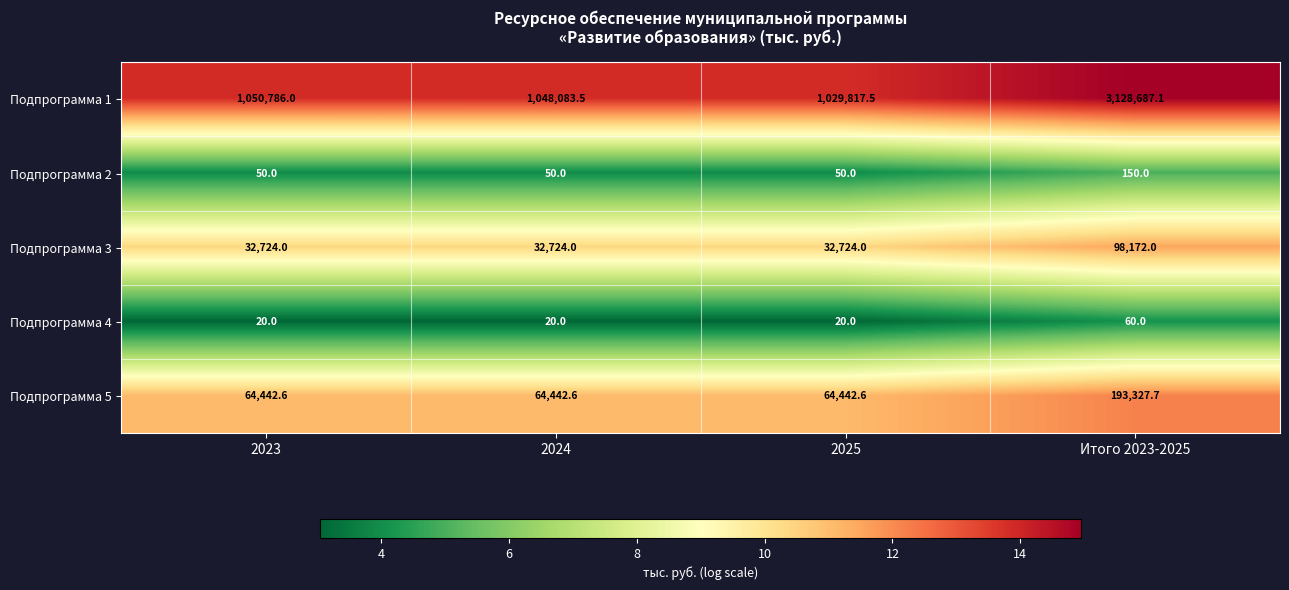

The Подпрограмма 4 series shows 20.0 at 2025. True or false?

True